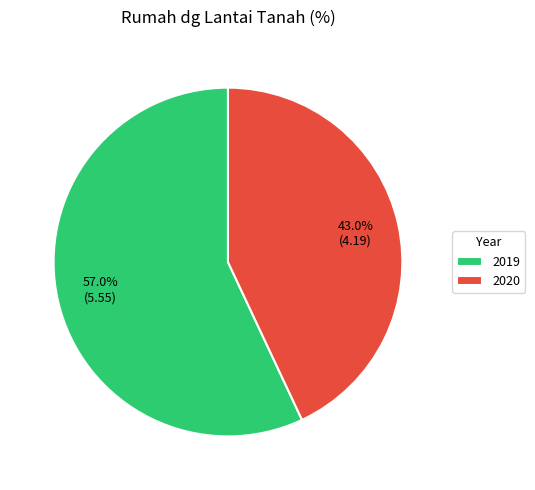

What is the majority slice?

2019